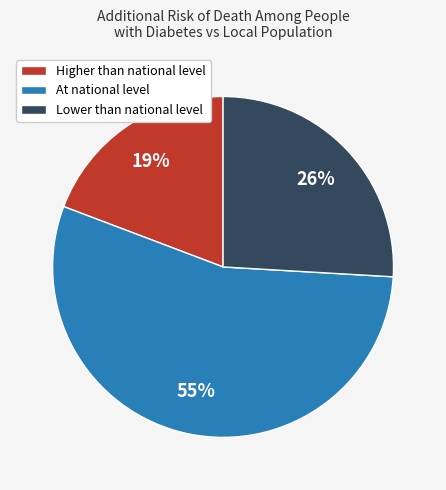

Which slice is the smallest?

Higher than national level